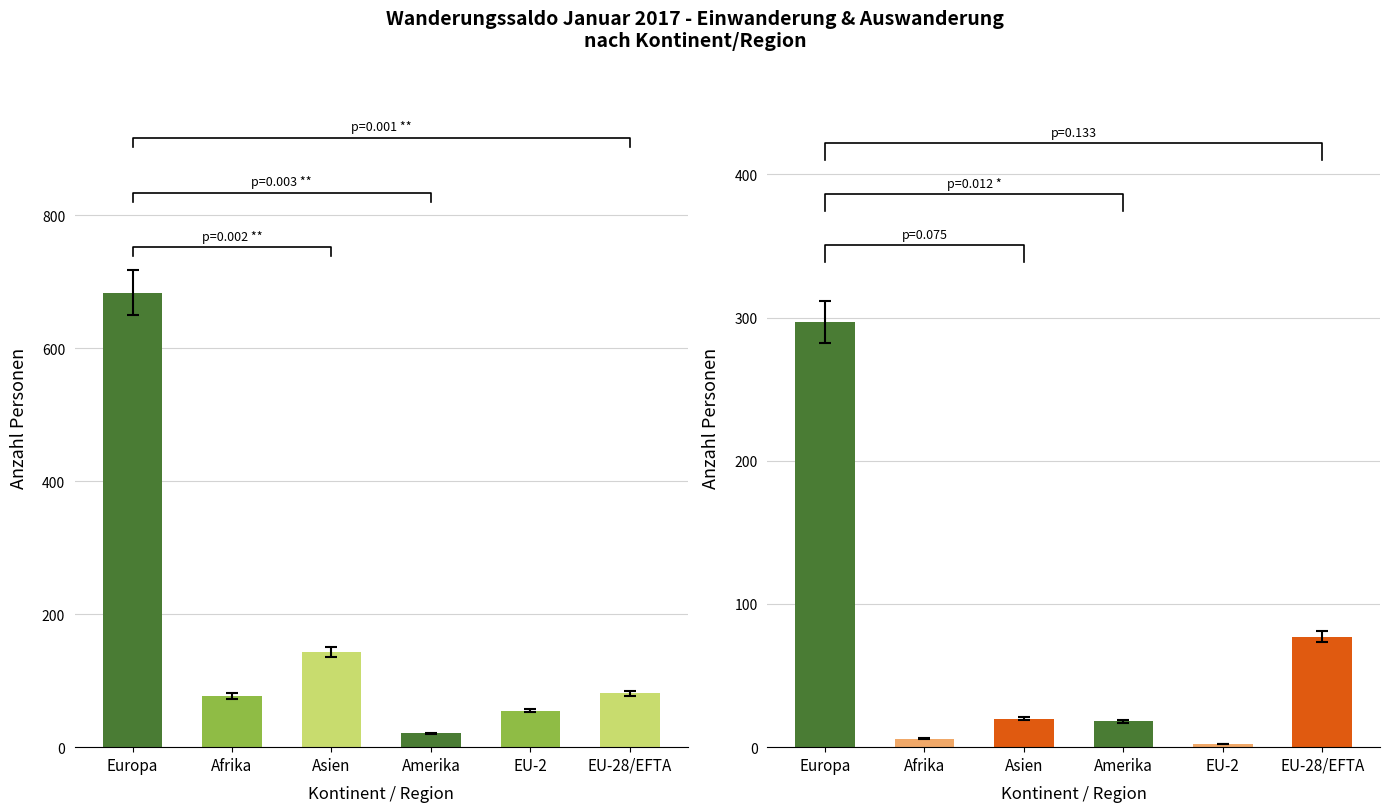

How many data points does each series have?

6